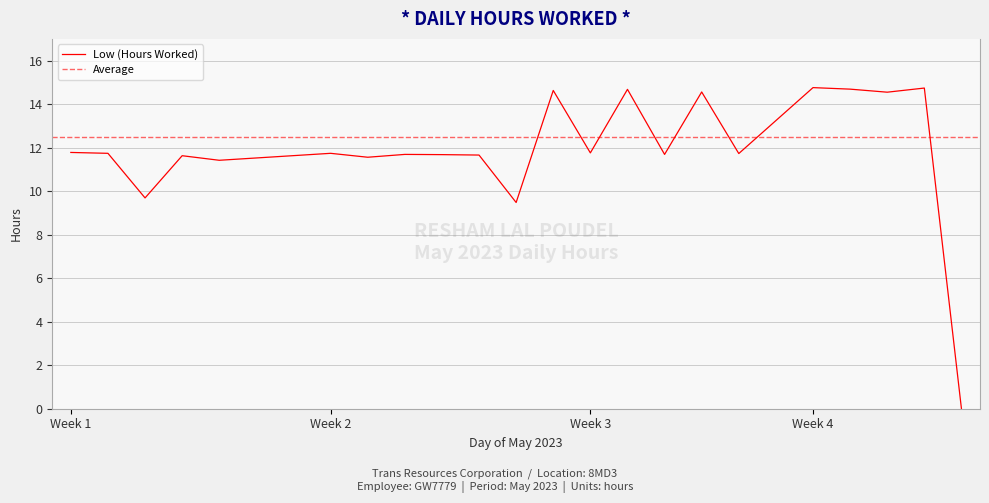

Does the chart have visible grid lines?

Yes